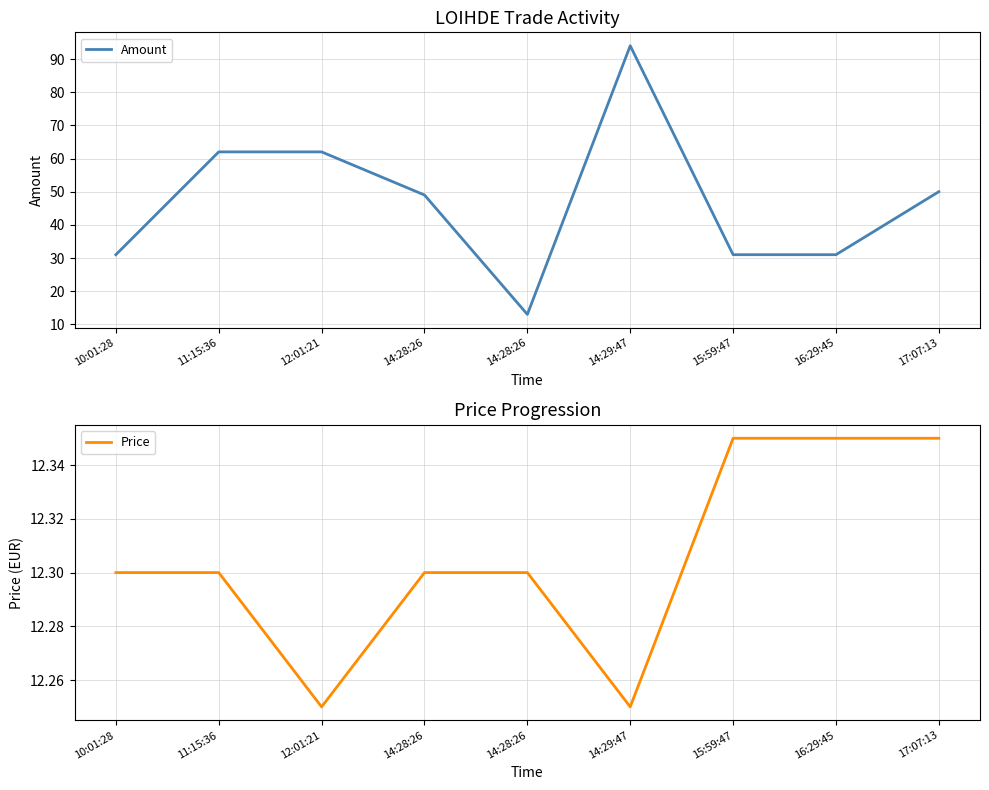

At how many categories does at least one series exceed 45?

5